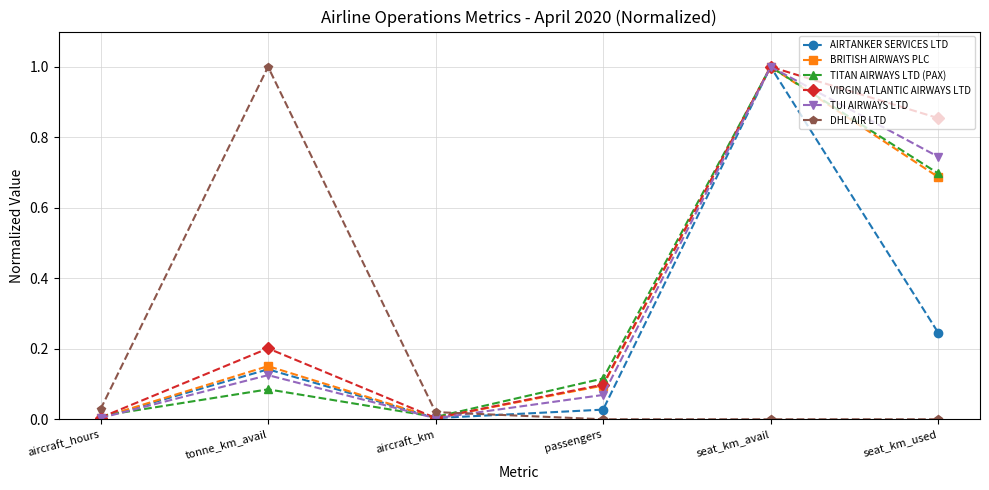

What is the total value across all series at tonne_km_avail?

1.7